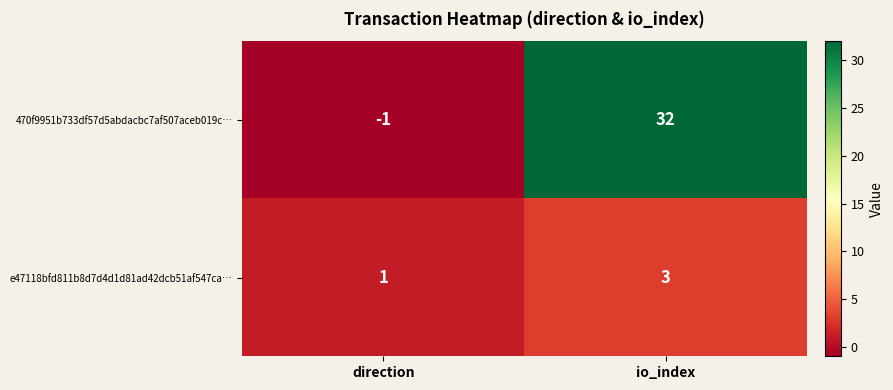

The e47118bfd811b8d7d4d1d81ad42dcb51af547ca… series shows 3 at io_index. True or false?

True